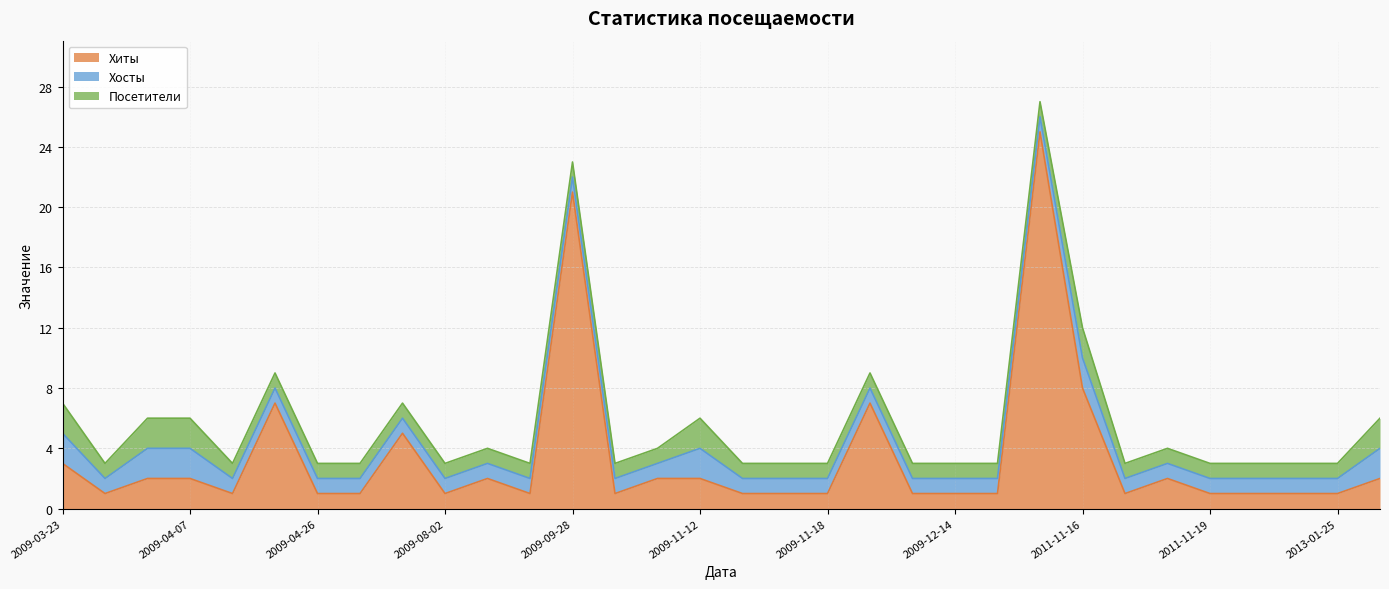

Which category has the highest value across all series?

2011-11-15